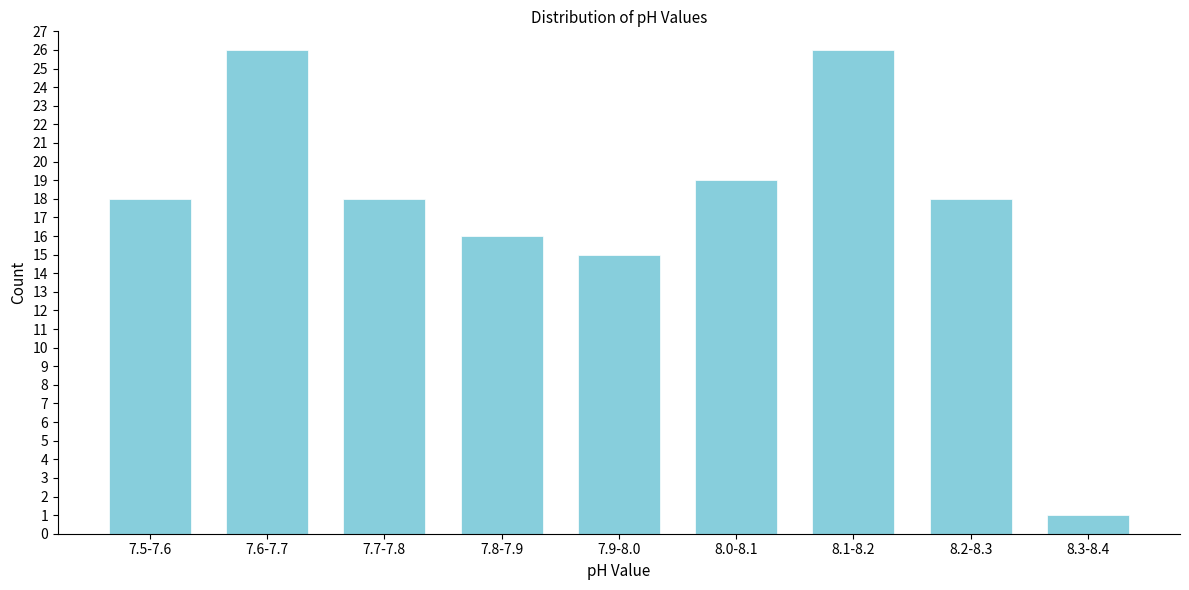

Reading left to right, list all the values displayed in this chart.

7.5-7.6=18	7.6-7.7=26	7.7-7.8=18	7.8-7.9=16	7.9-8.0=15	8.0-8.1=19	8.1-8.2=26	8.2-8.3=18	8.3-8.4=1